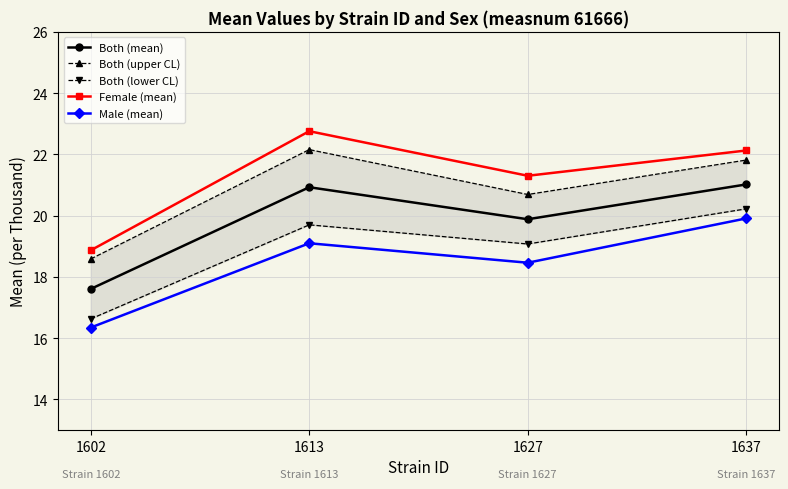

Reading right to left, transcribe all the data shown in this chart.

Both (mean): 21.0	19.9	20.9	17.6
Both (upper CL): 21.8	20.7	22.2	18.6
Both (lower CL): 20.2	19.1	19.7	16.6
Female (mean): 22.1	21.3	22.8	18.9
Male (mean): 19.9	18.5	19.1	16.3